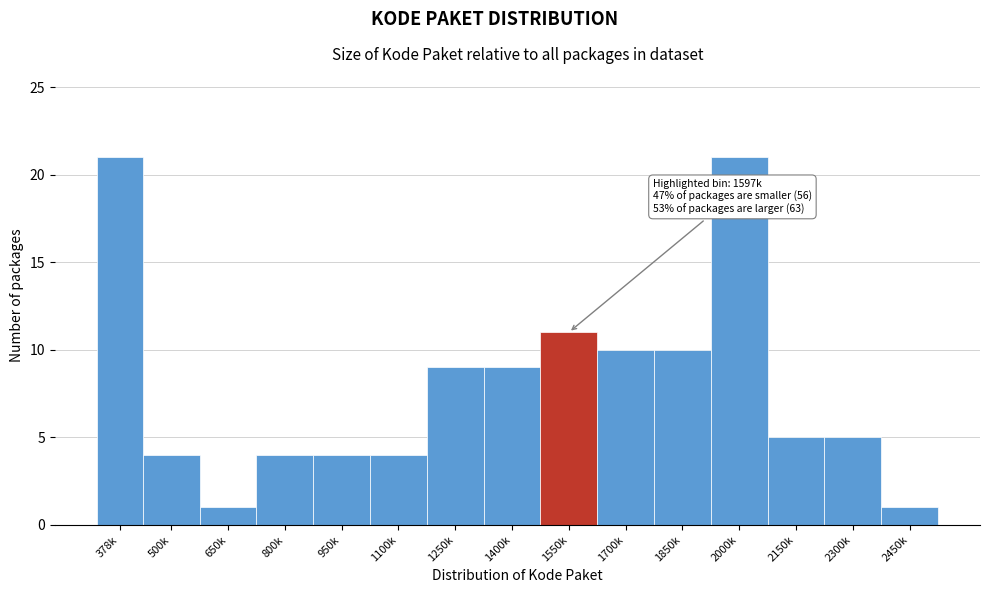

Reading left to right, extract all data points from this chart.

21	4	1	4	4	4	9	9	11	10	10	21	5	5	1